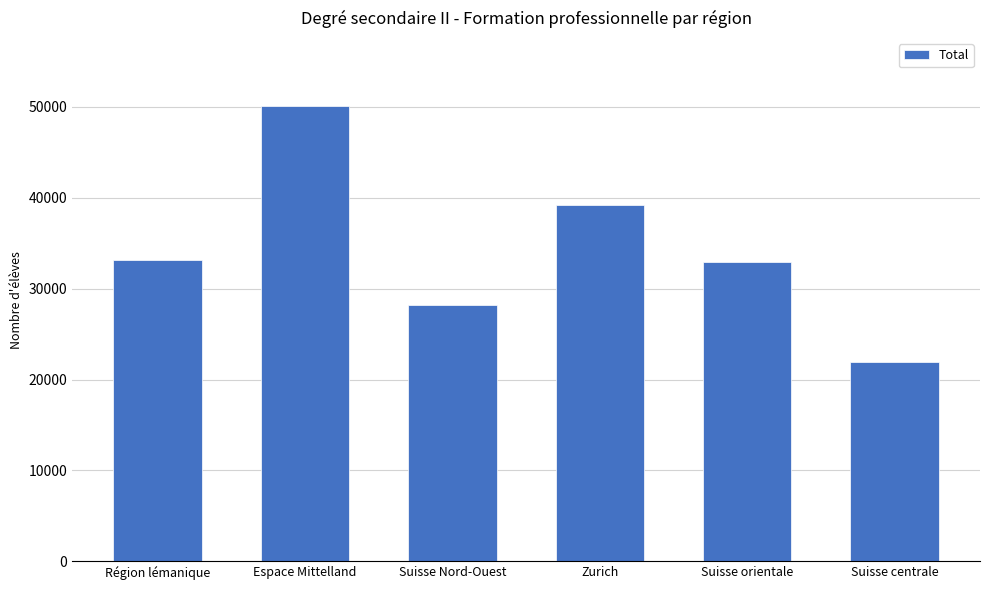

The chart shows a value of 78181 at Espace Mittelland. True or false?

False